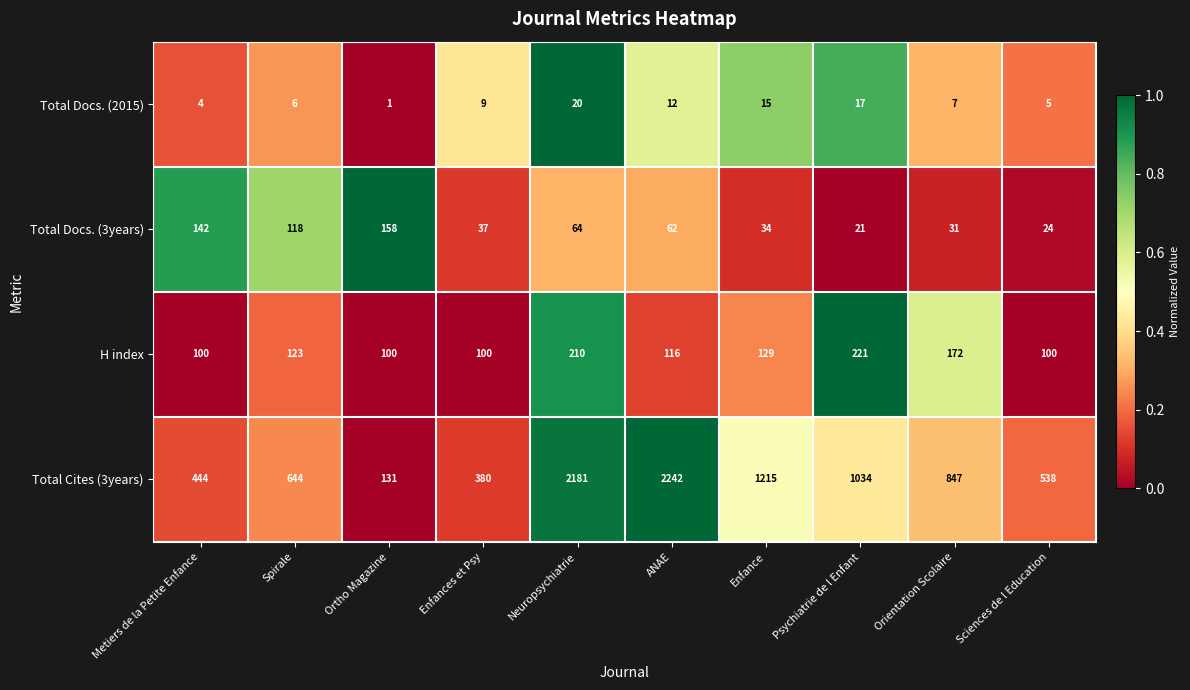

Rank the series at ANAE from highest to lowest value.

Total Cites (3years), H index, Total Docs. (3years), Total Docs. (2015)